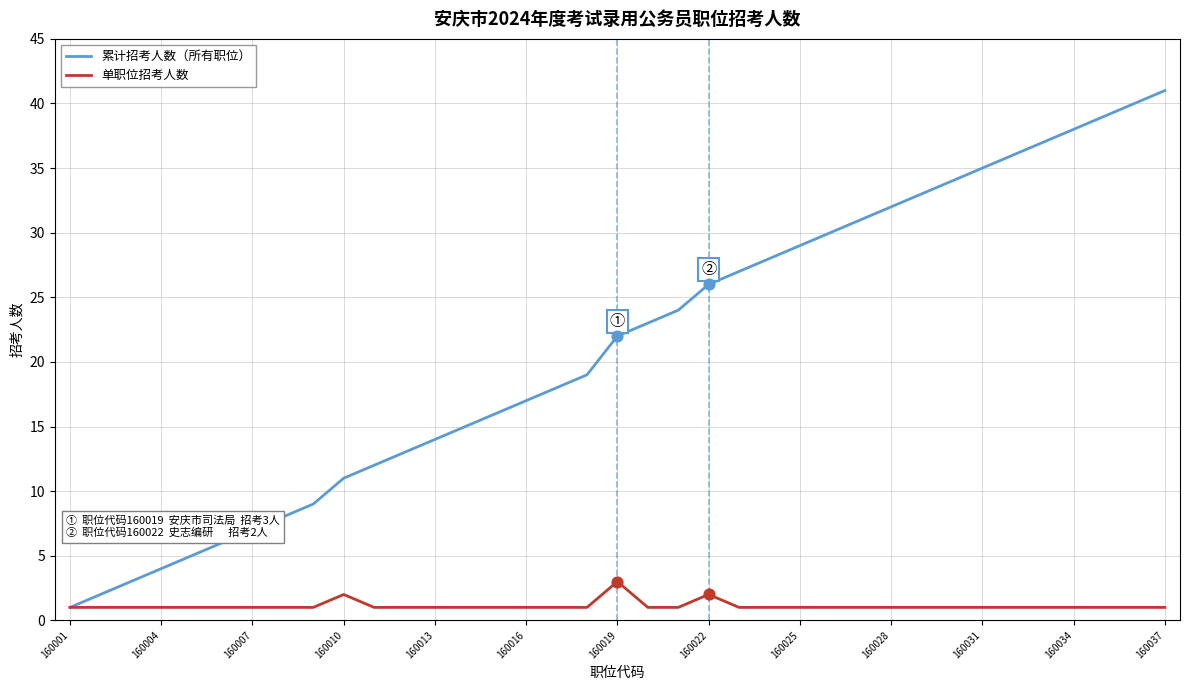

Which series has the widest spread of values?

累计招考人数（所有职位）